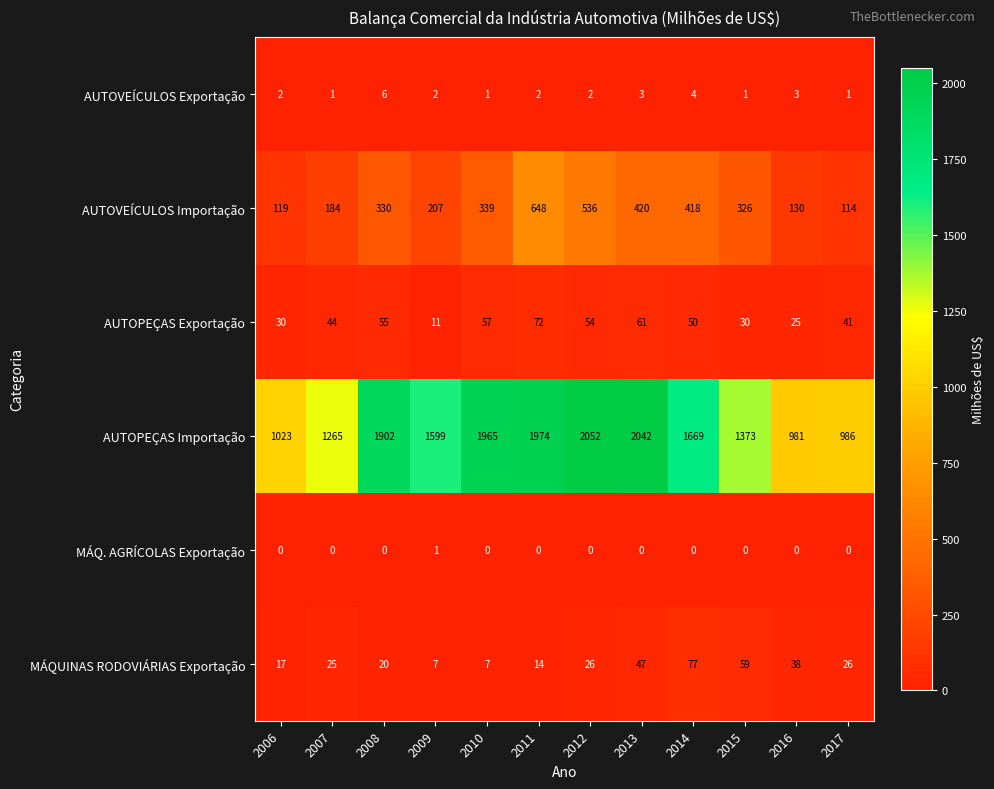

What is the difference between the maximum and minimum values in the AUTOVEÍCULOS Importação series?

534